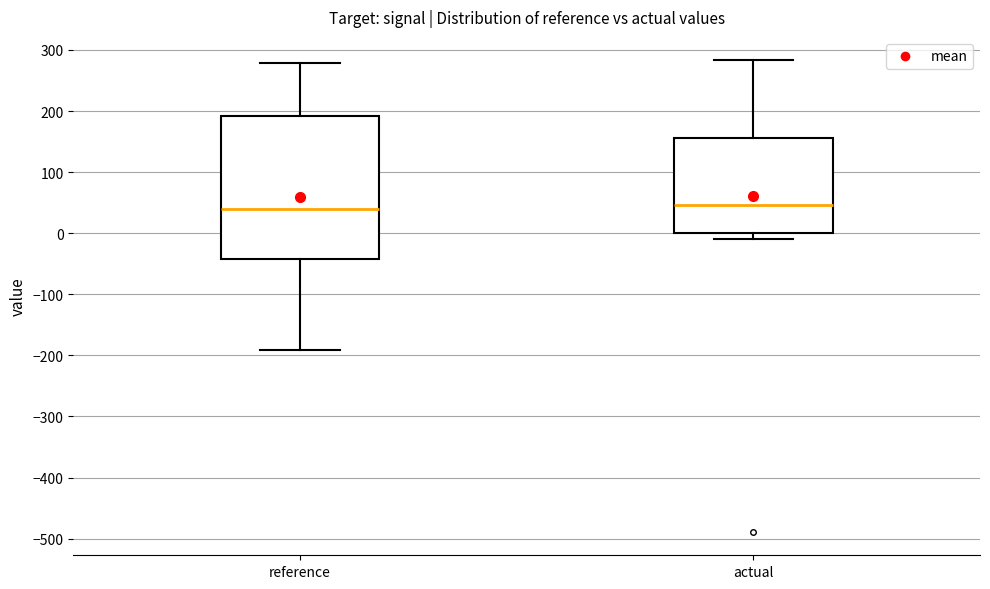

Comparing the boxes themselves (not the whiskers), which one is the tallest?

reference